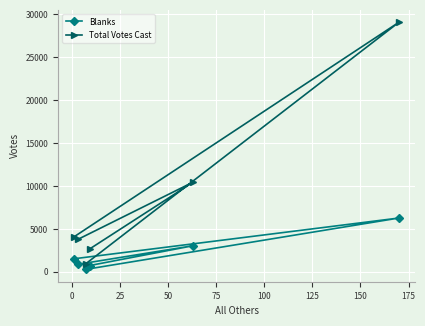

True or false: Total Votes Cast and Blanks intersect in this chart.

False